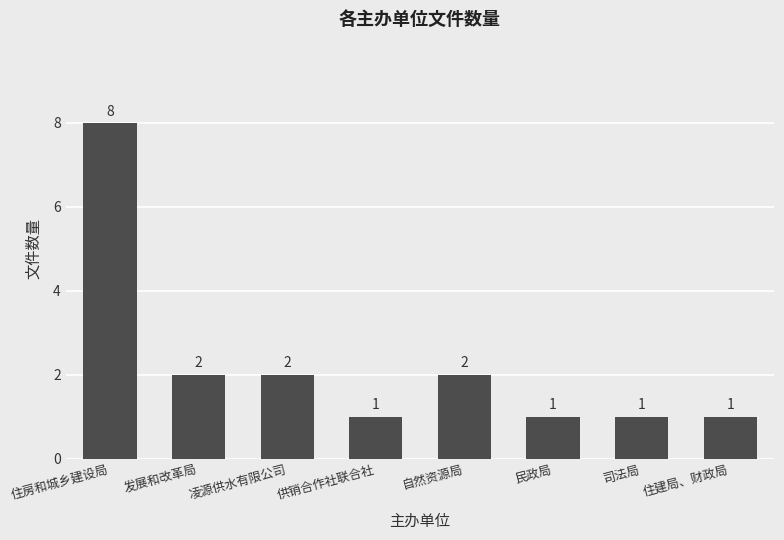

Reading left to right, extract all data points from this chart.

8	2	2	1	2	1	1	1